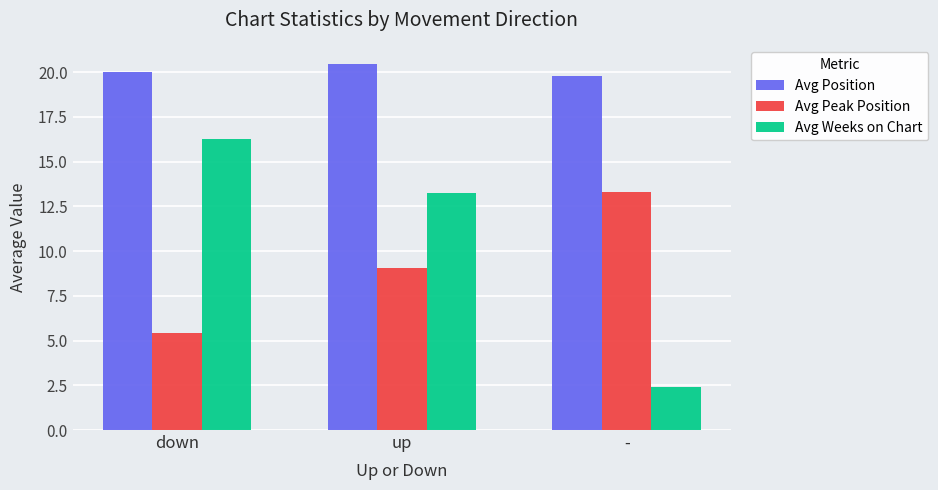

At which label is Avg Weeks on Chart closest to 9?

up